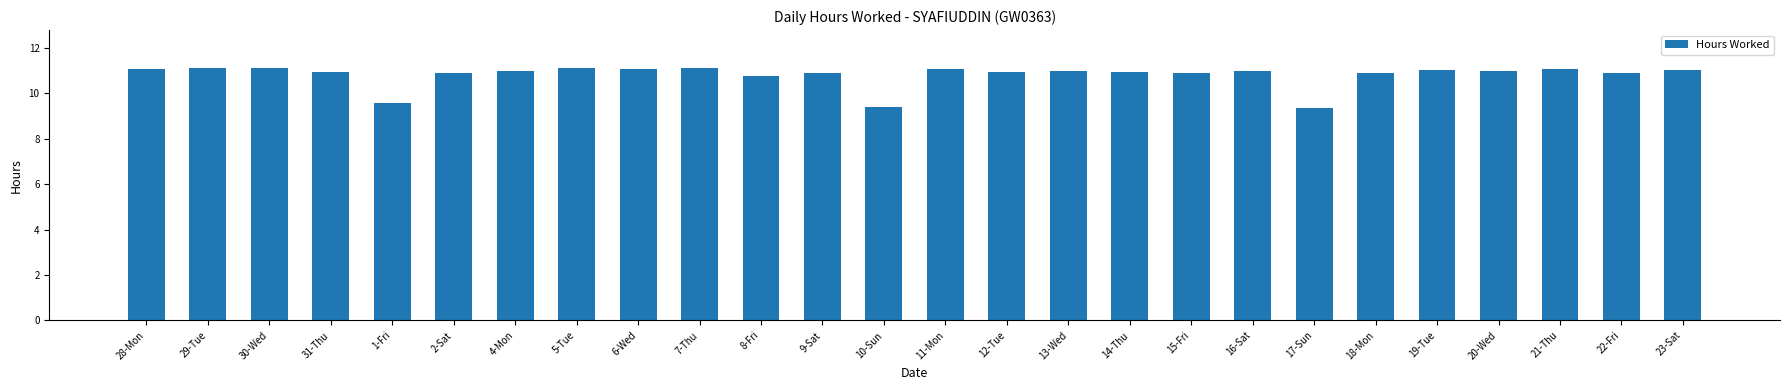

What is the sum of the values at 12-Tue and 4-Mon?

21.9